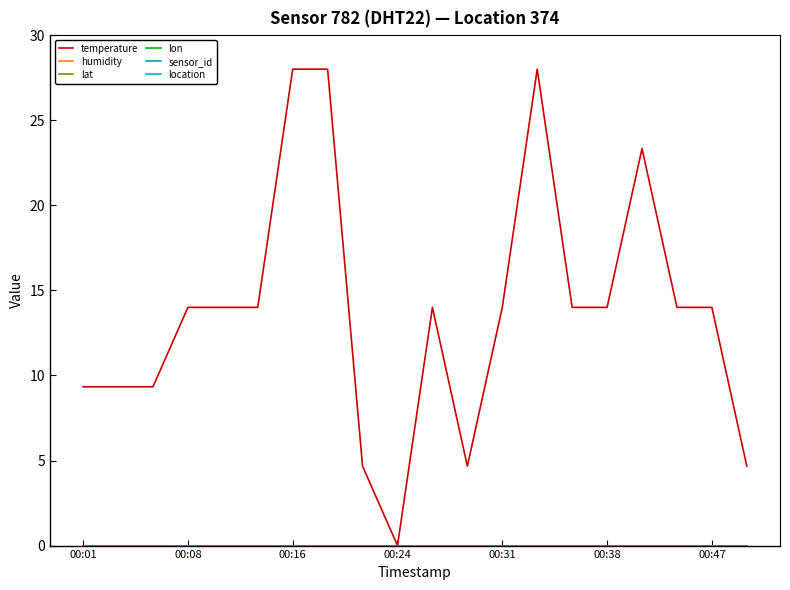

Does the chart display data point markers on the line(s)?

No